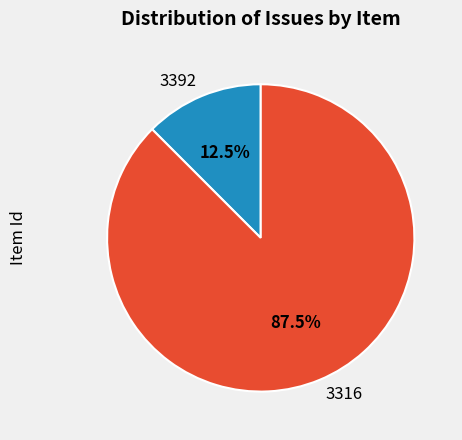

Which category has the biggest portion of the pie?

3316